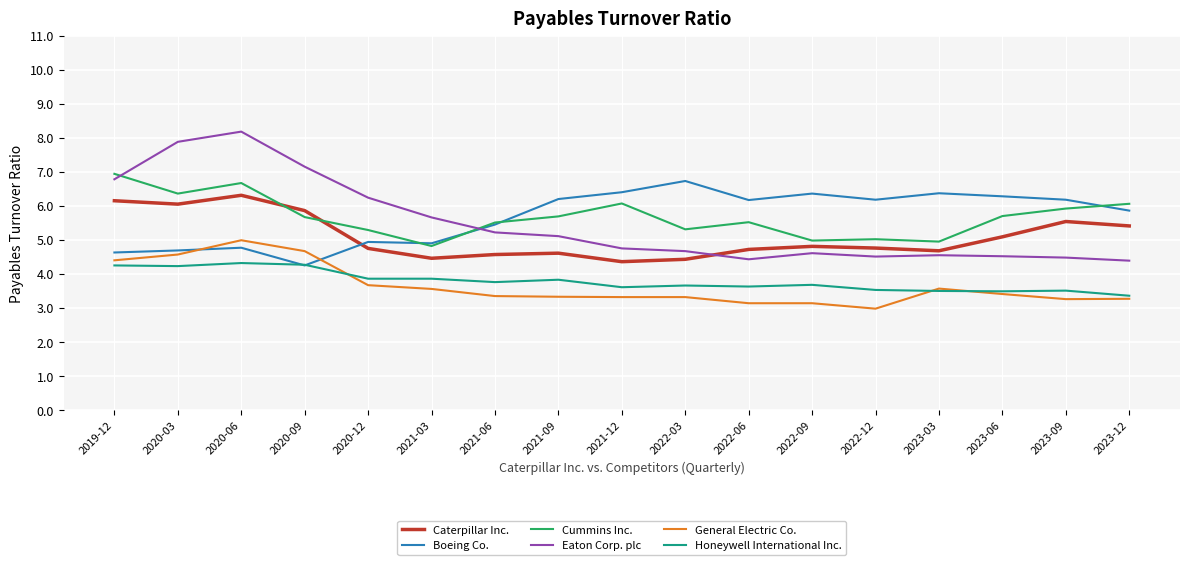

Which series has the widest spread of values?

Eaton Corp. plc